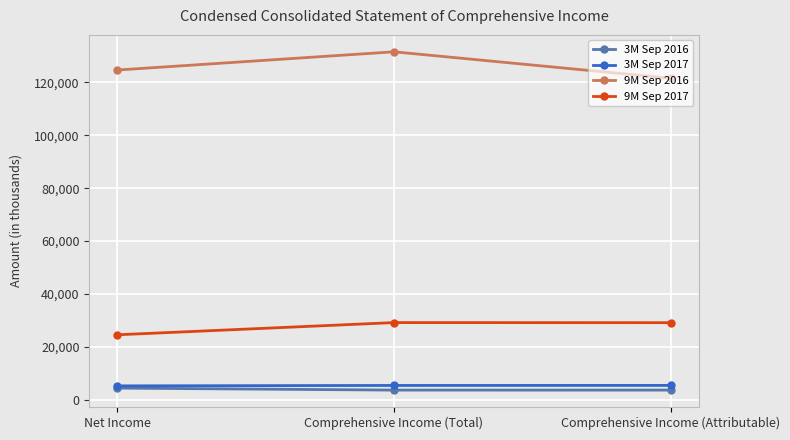

What is the sum of the 9M Sep 2017 values at Comprehensive Income (Attributable) and Net Income?

53645